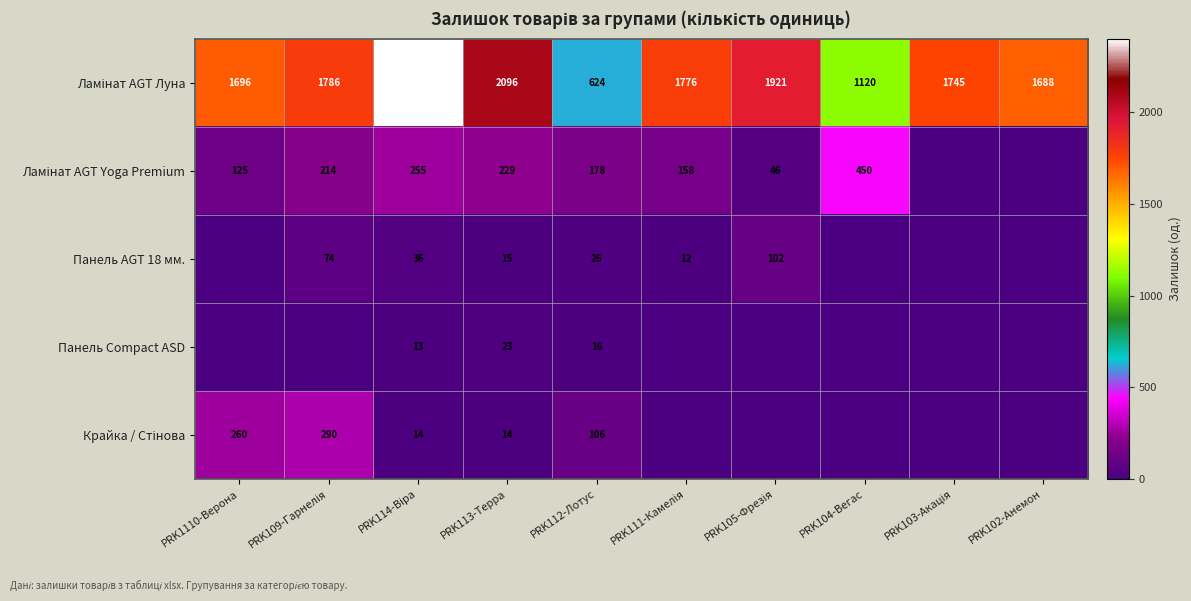

What is the spread (max minus min) of values at PRK112-Лотус?

608